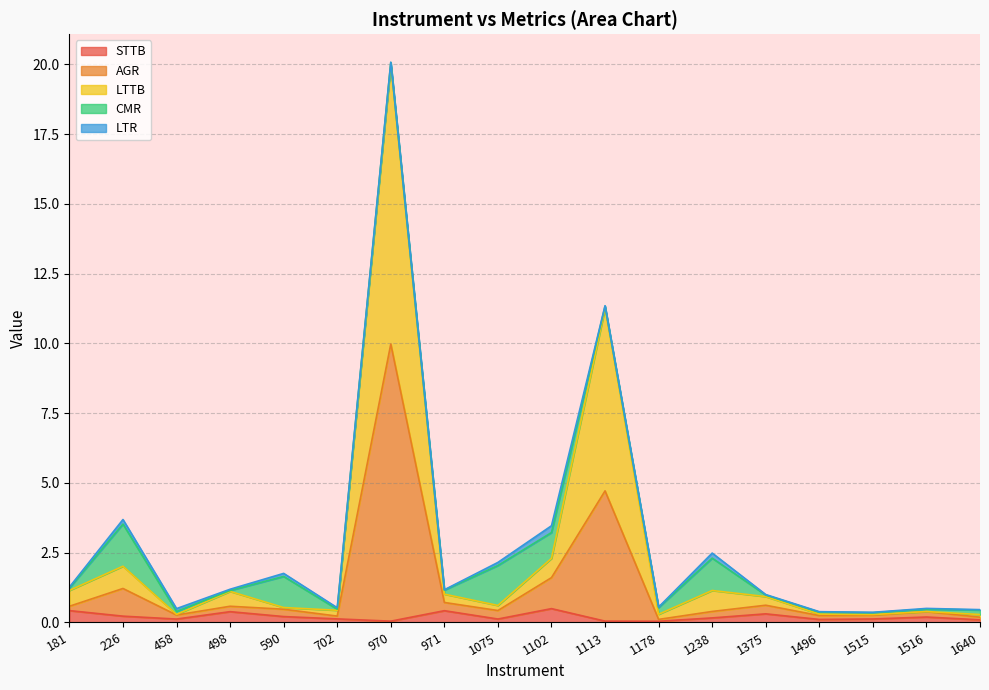

At which category is the sum across all series the highest?

970